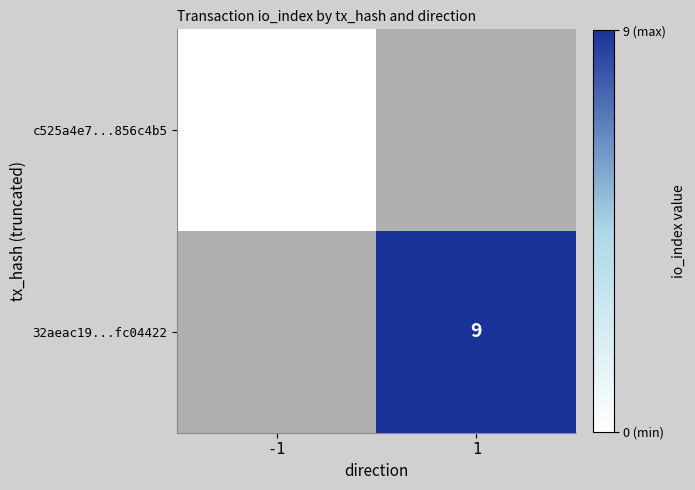

Rank the series by their average value, from lowest to highest.

c525a4e7...856c4b5, 32aeac19...fc04422